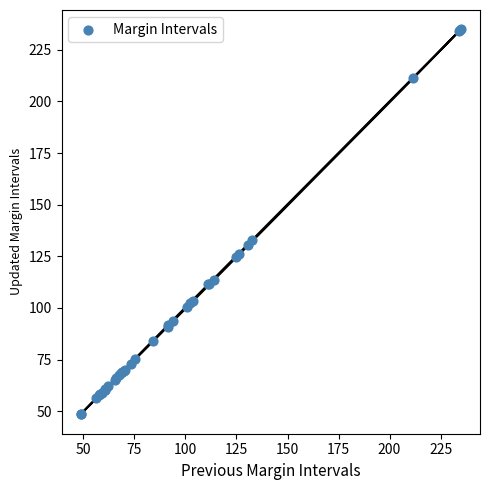

What Y value in the scatter plot is closest to 141?

132.8